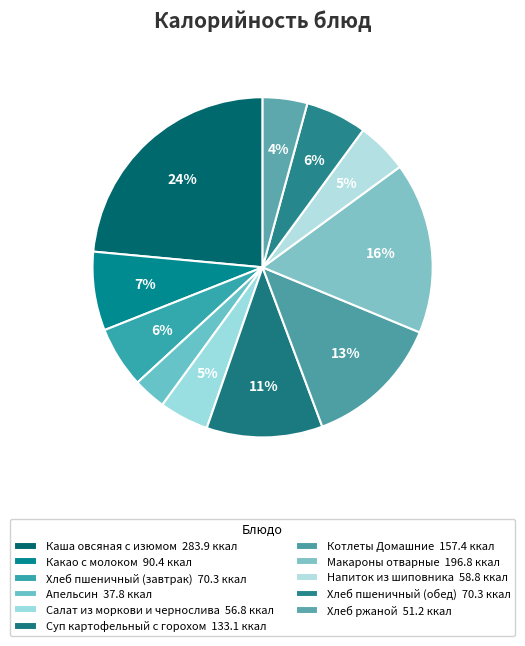

How many slices are in this pie chart?

11